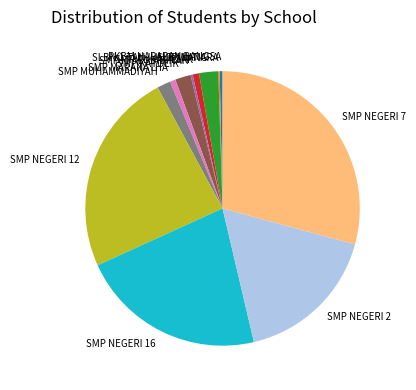

Does SMP AL KAUTSAR represent more than half of the total?

No